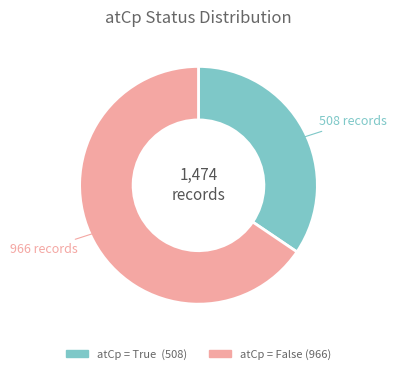

How many slices are in this pie chart?

2